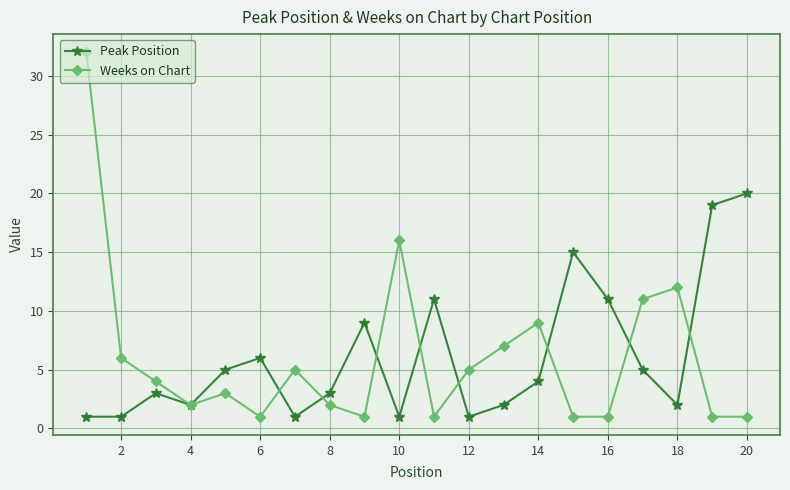

Reading left to right, transcribe all the data shown in this chart.

Peak Position: 1	1	3	2	5	6	1	3	9	1	11	1	2	4	15	11	5	2	19	20
Weeks on Chart: 32	6	4	2	3	1	5	2	1	16	1	5	7	9	1	1	11	12	1	1